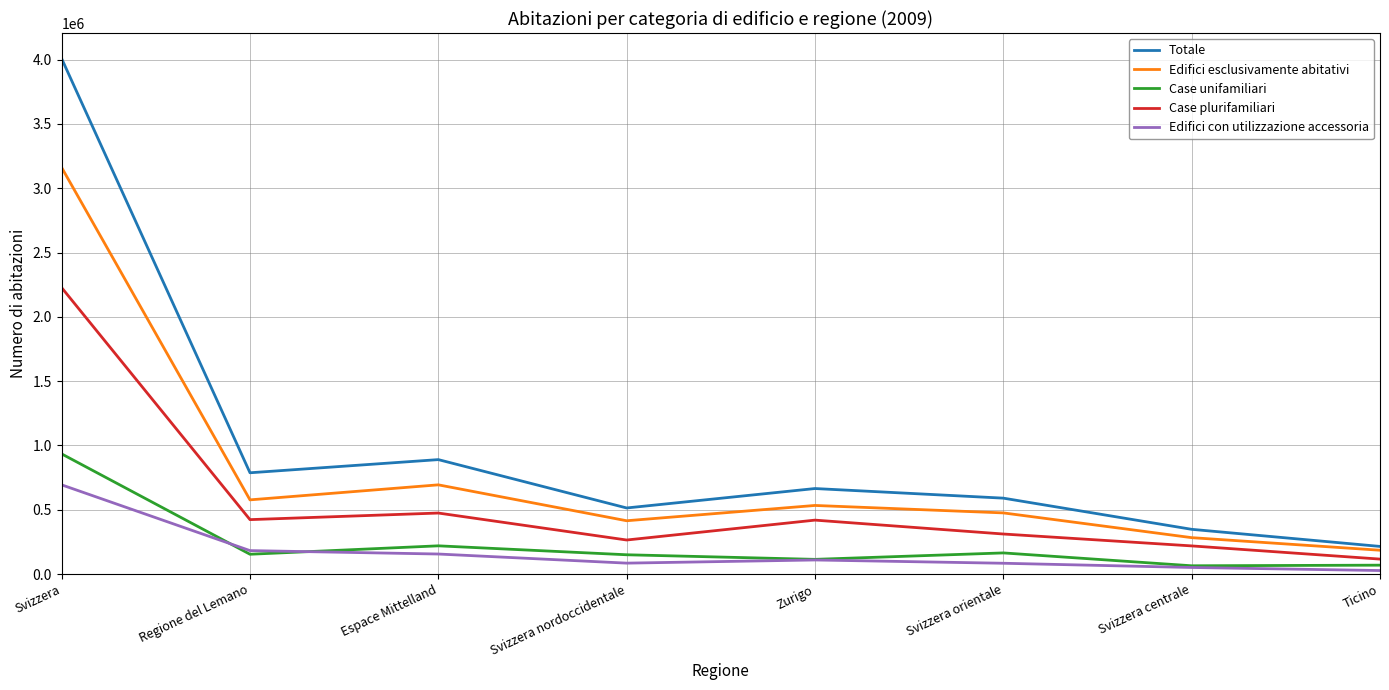

What is the difference between the highest and lowest values at Svizzera nordoccidentale?

429056